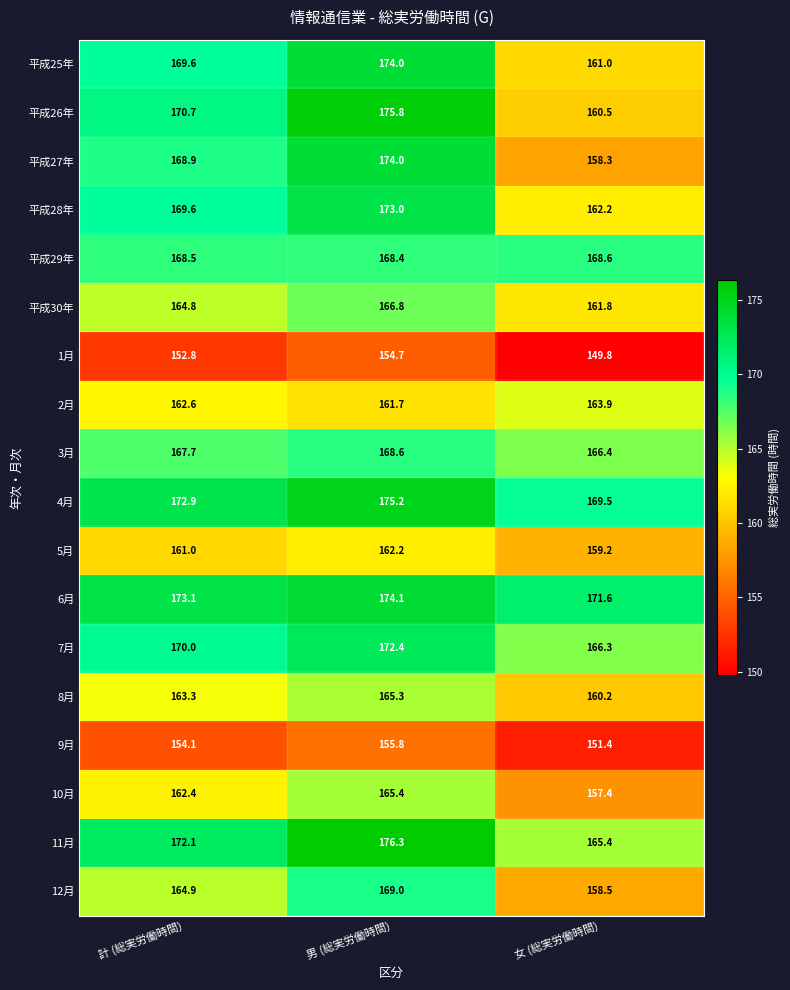

At which label does 12月 first exceed 164?

計 (総実労働時間)